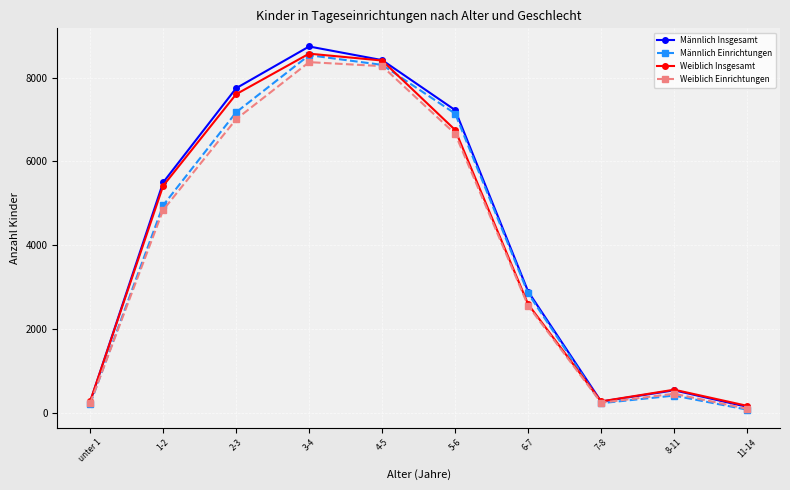

What is the spread (max minus min) of values at 2-3?

739